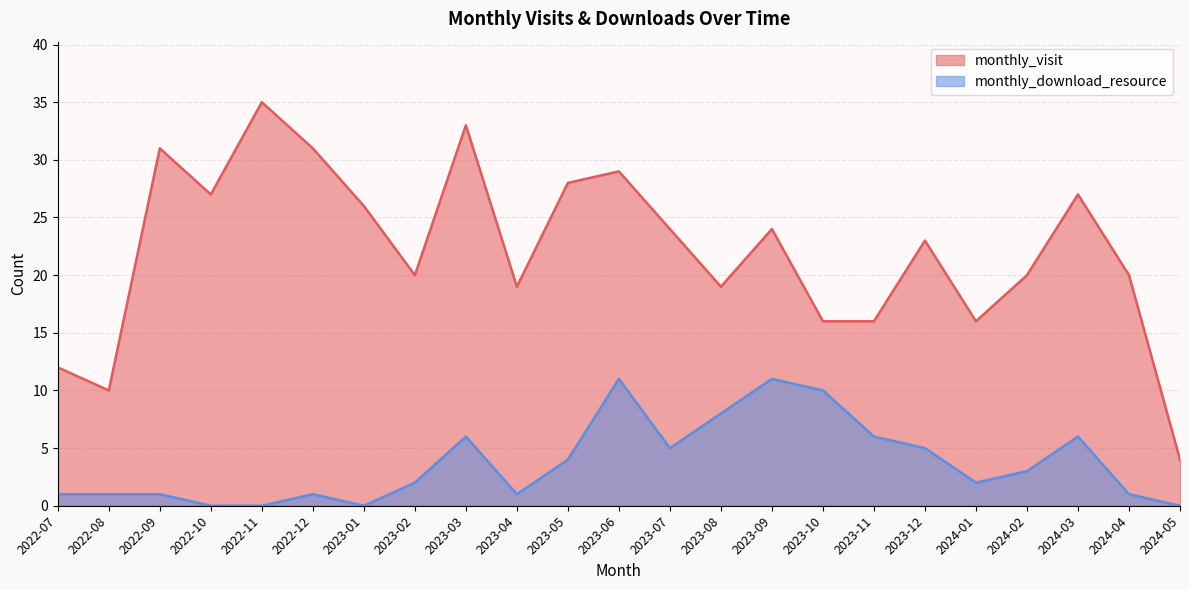

At how many categories does at least one series exceed 10?

21